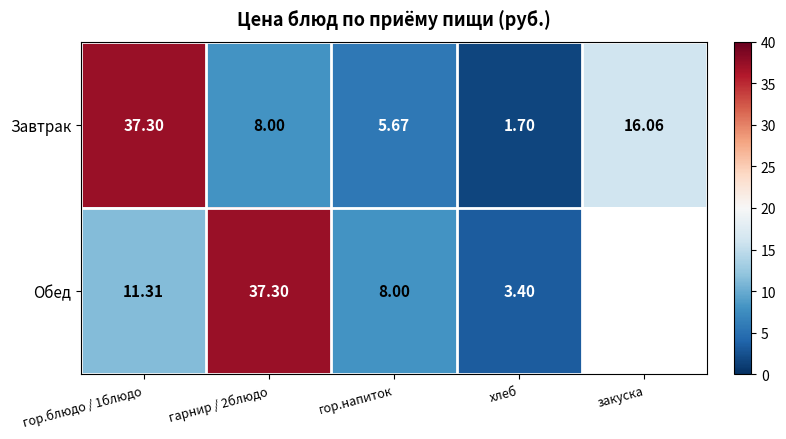

What is the difference between the Обед values at гор.напиток and хлеб?

4.6